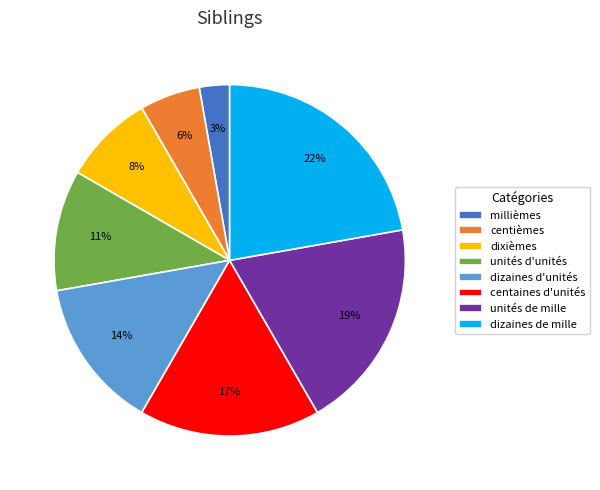

What is the ratio of the value at centaines d'unités to the value at unités de mille?

0.9